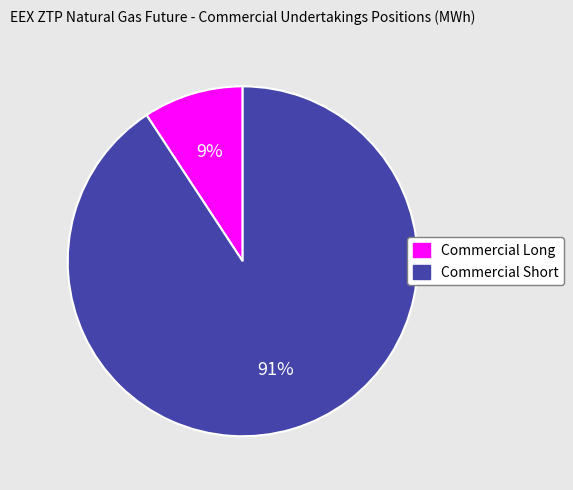

How many slices are in this pie chart?

2